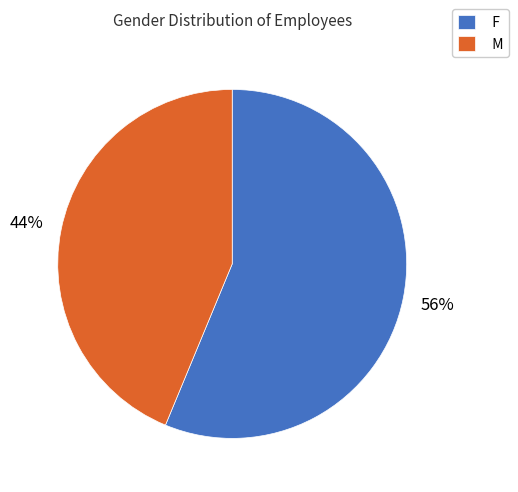

Which slice is the largest?

F